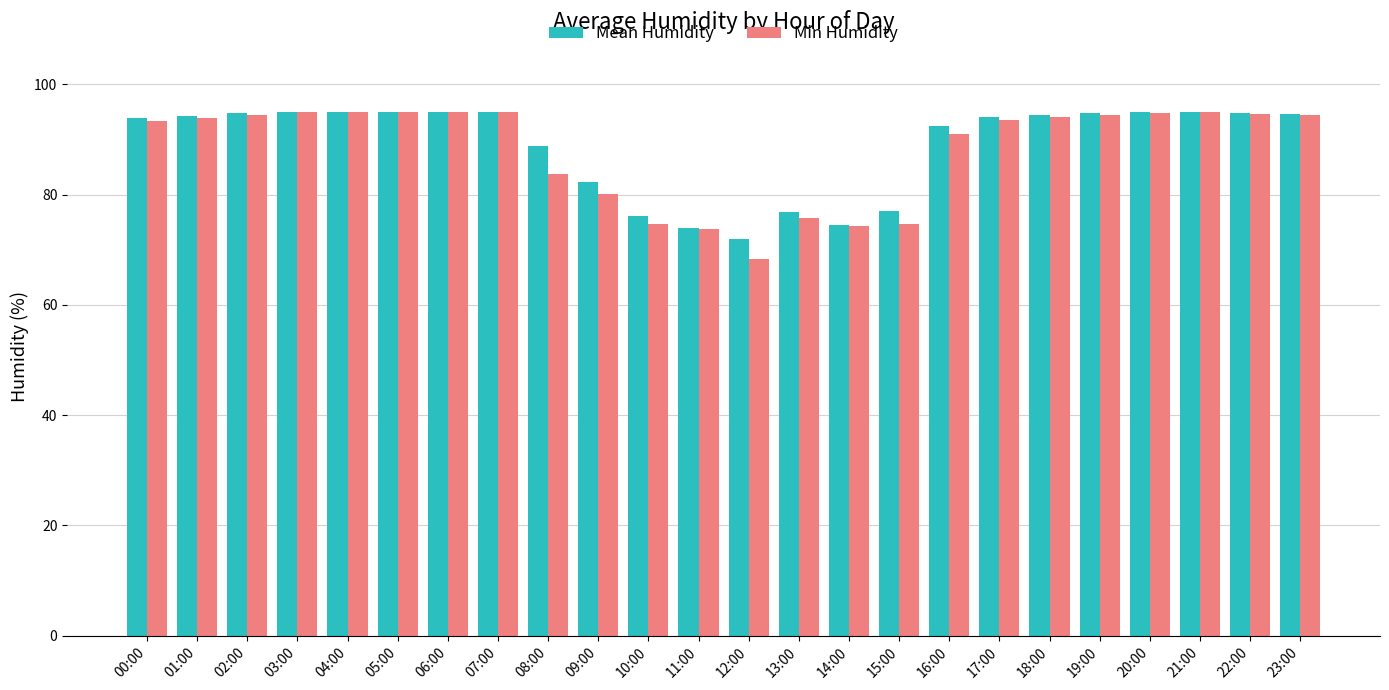

What value does the Min Humidity series have at 18:00?

94.0